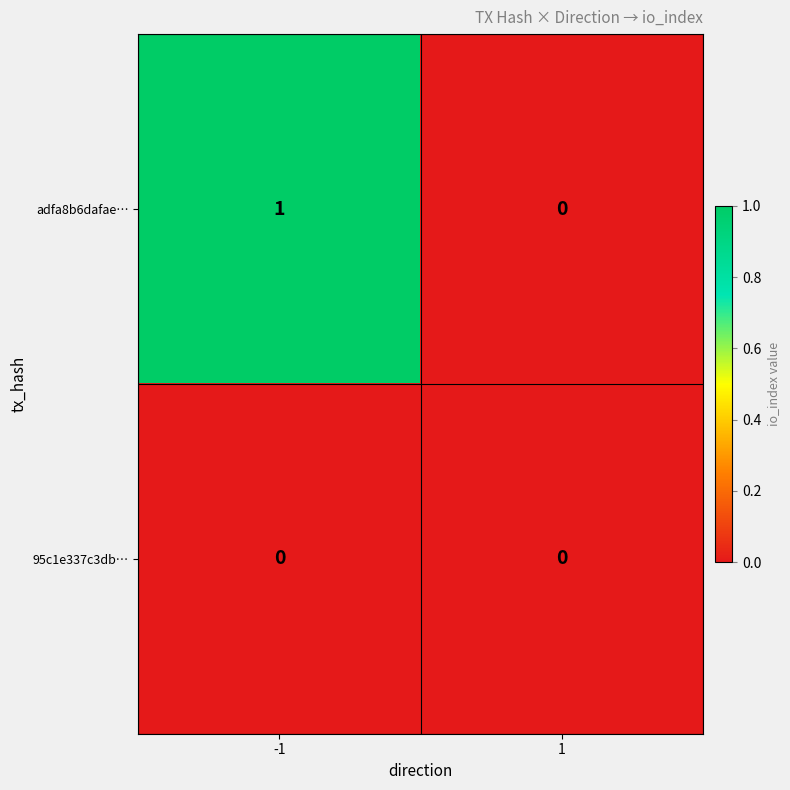

What is the greatest value displayed?

1